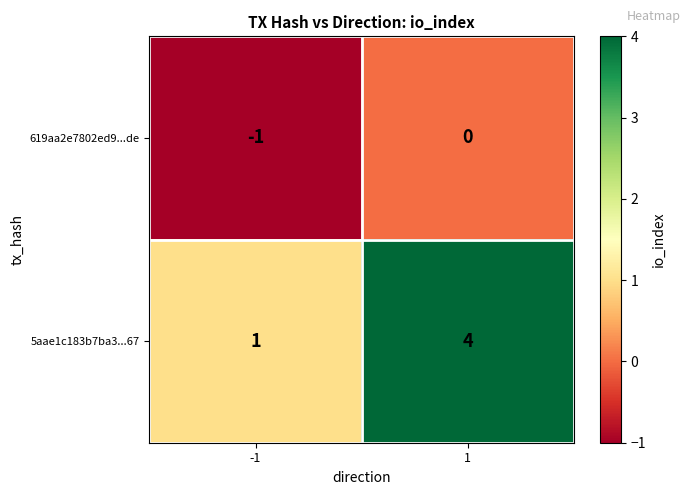

What is the total value across all series at 1?

4